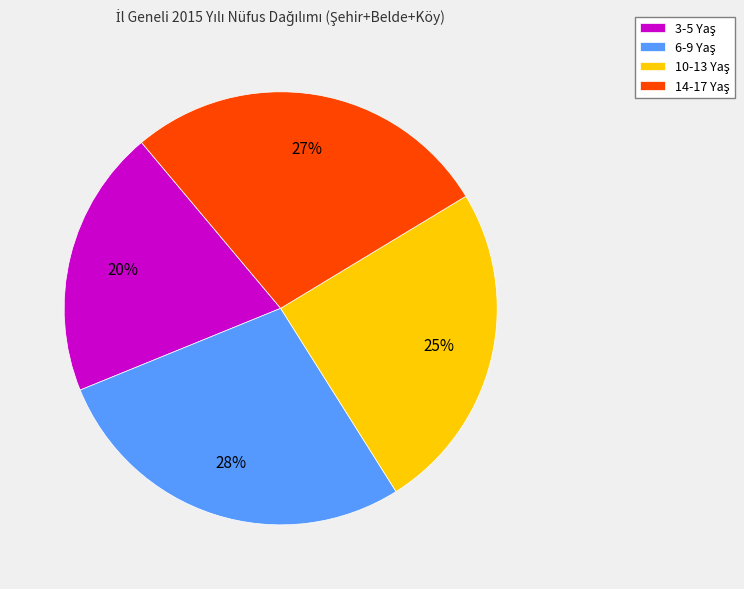

Count the number of slices in the pie.

4